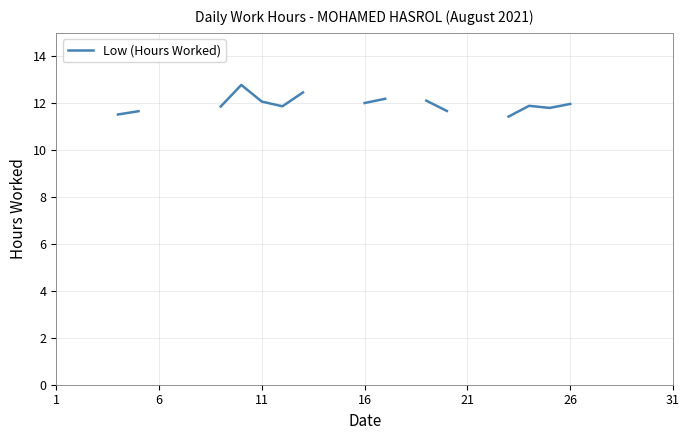

What is the approximate value at 18?

12.1